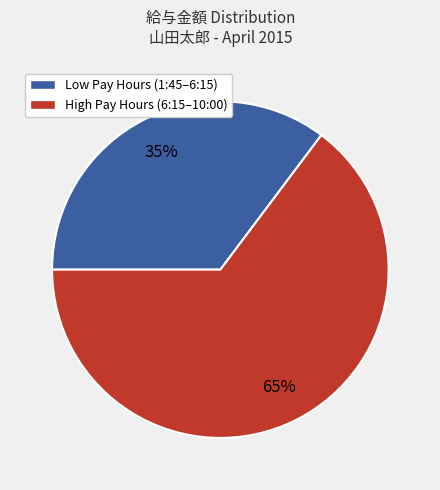

Is there a majority slice in this chart?

Yes